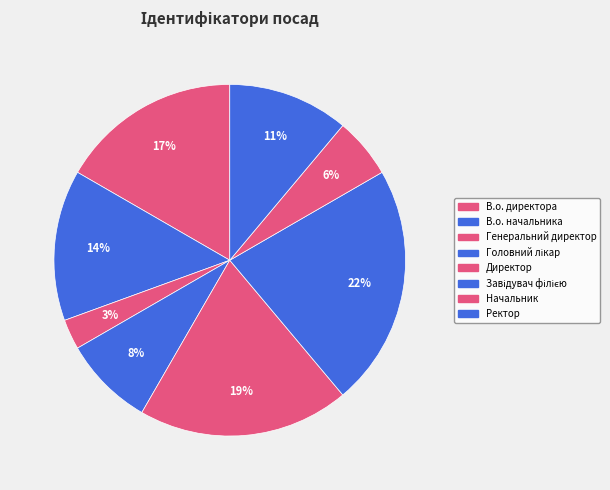

What is the ratio of the value at Головний лікар to the value at В.о. начальника?

0.6